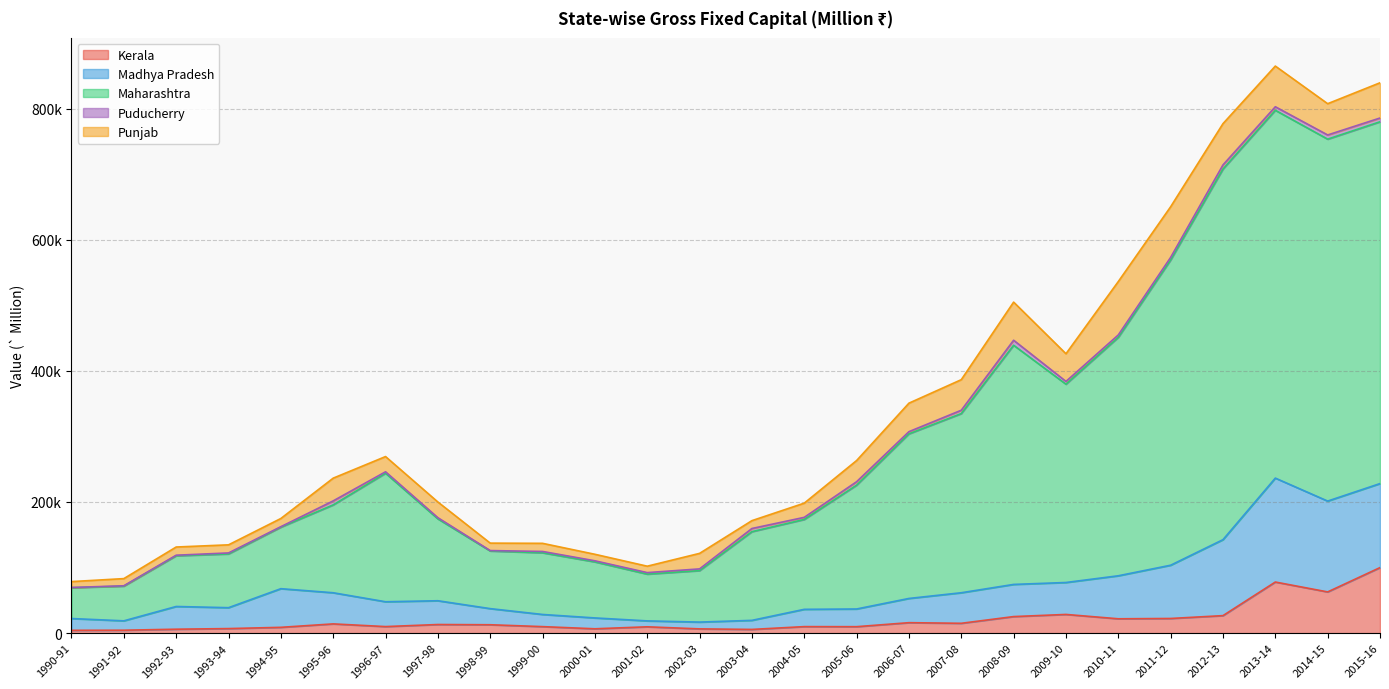

True or false: Maharashtra and Madhya Pradesh intersect in this chart.

False